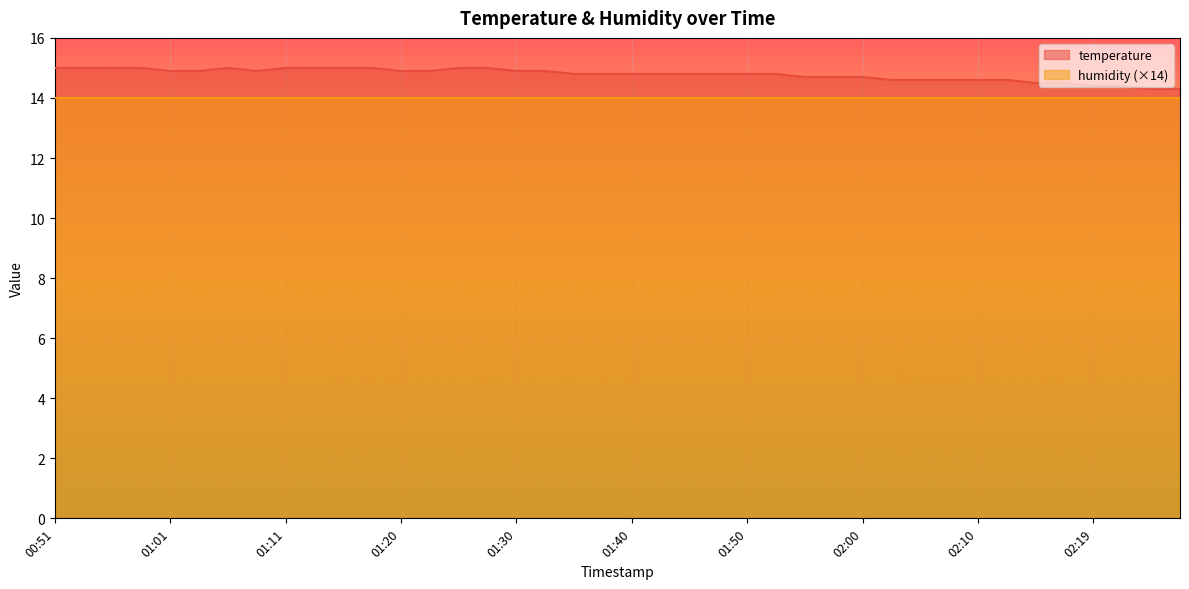

What is the minimum value shown in the chart?

14.0